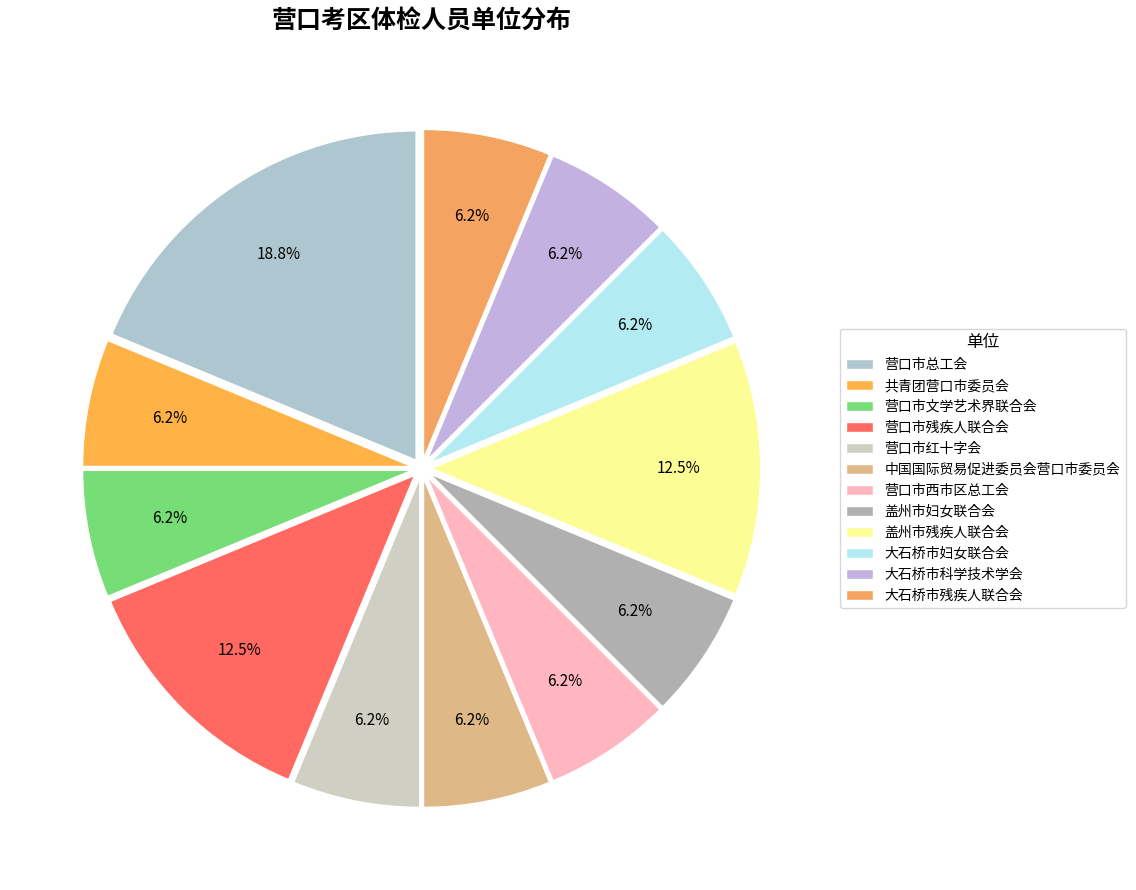

What portion of the pie excludes 大石桥市妇女联合会?

93.8%